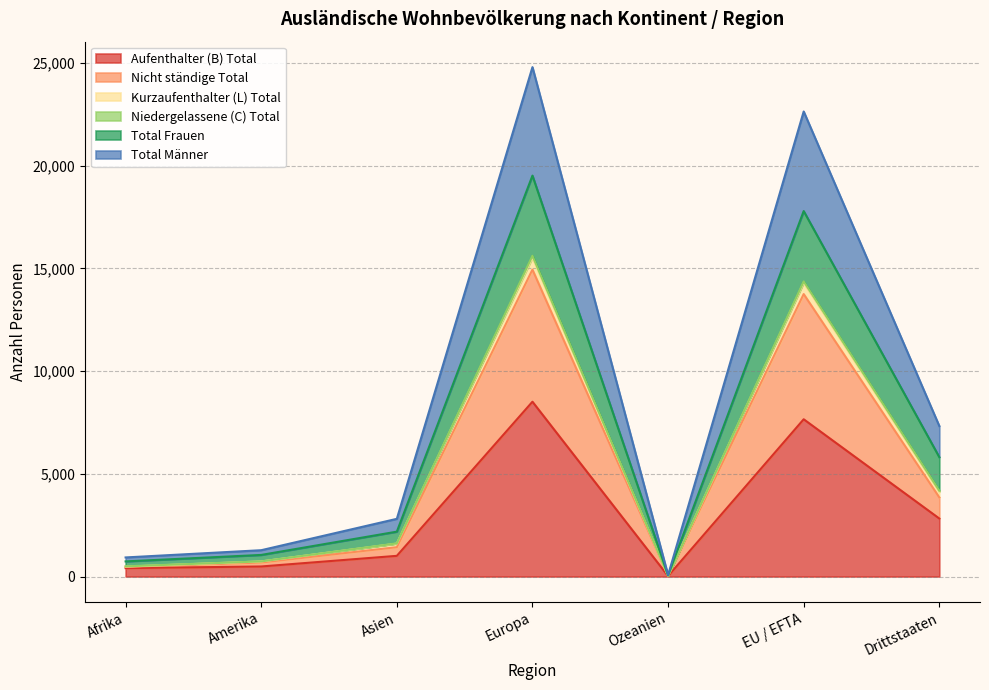

The value of Kurzaufenthalter (L) Total at EU / EFTA is 27157. True or false?

False